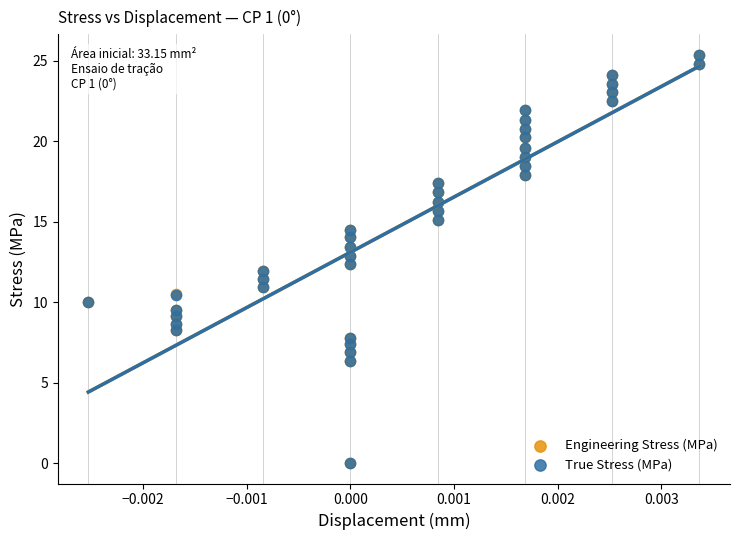

Which series has the largest Y range (max minus min)?

True Stress (MPa)